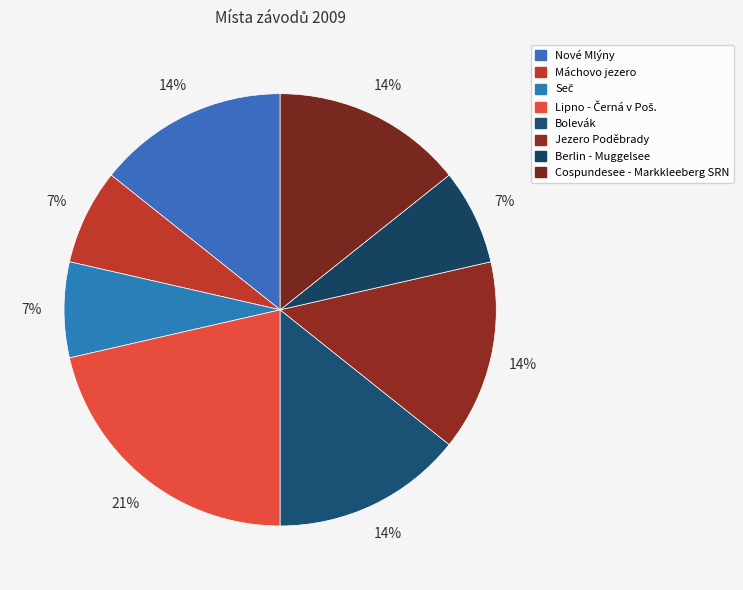

Rank the categories by value from highest to lowest.

Lipno - Černá v Poš., Nové Mlýny, Bolevák, Jezero Poděbrady, Cospundesee - Markkleeberg SRN, Máchovo jezero, Seč, Berlin - Muggelsee